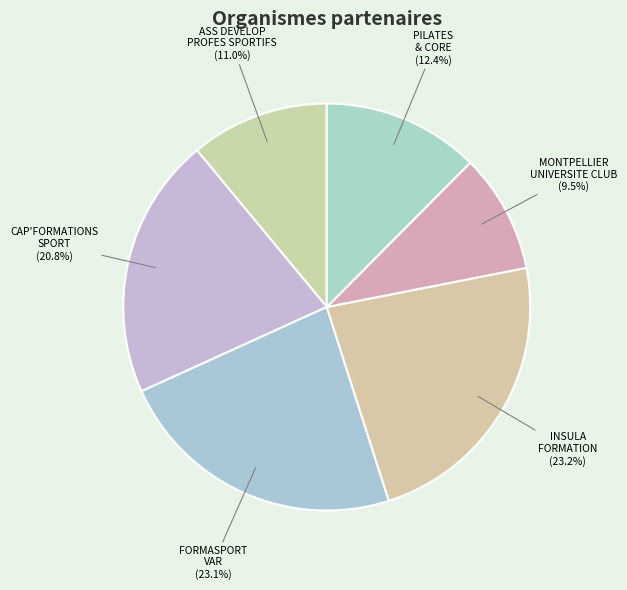

How many segments does this pie chart have?

6